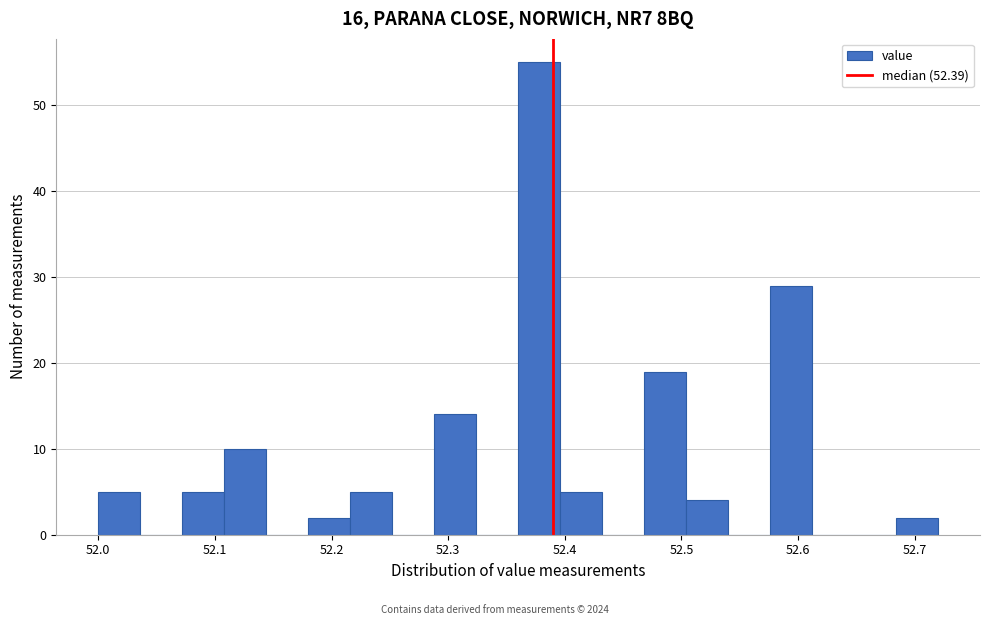

Read against the x-axis, roughly where is the centre of the tallest bar?

52.38